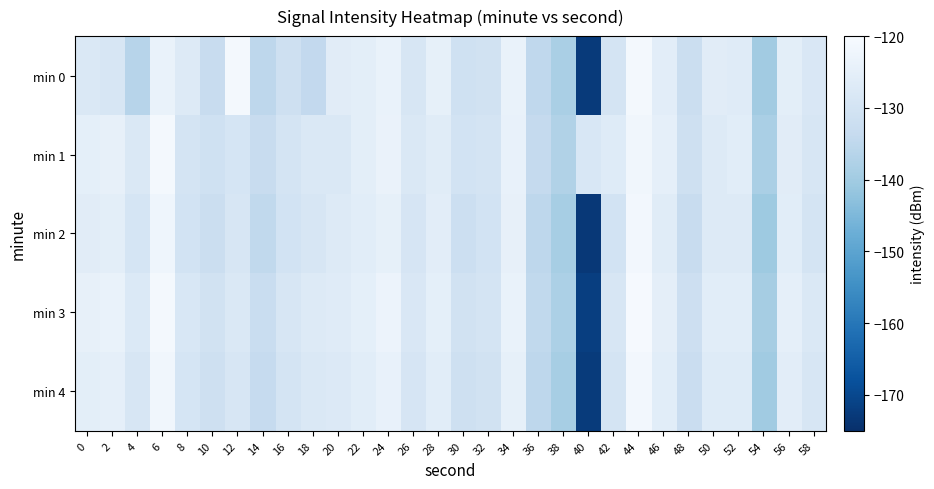

Between 22 and 38, which series saw the biggest shift?

min 0